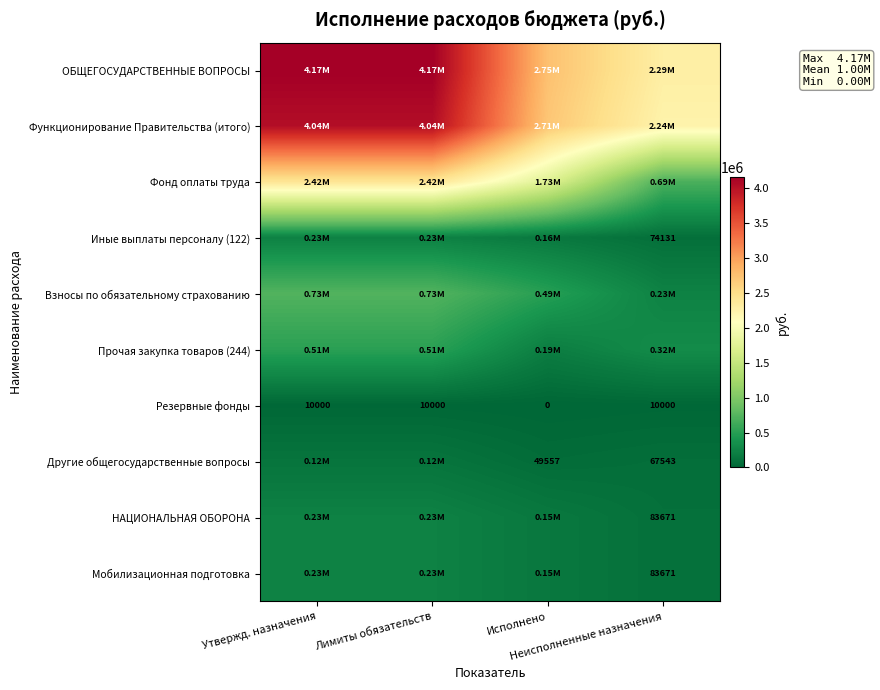

The value of Функционирование Правительства (итого) at Лимиты обязательств is 4037900.0. True or false?

True